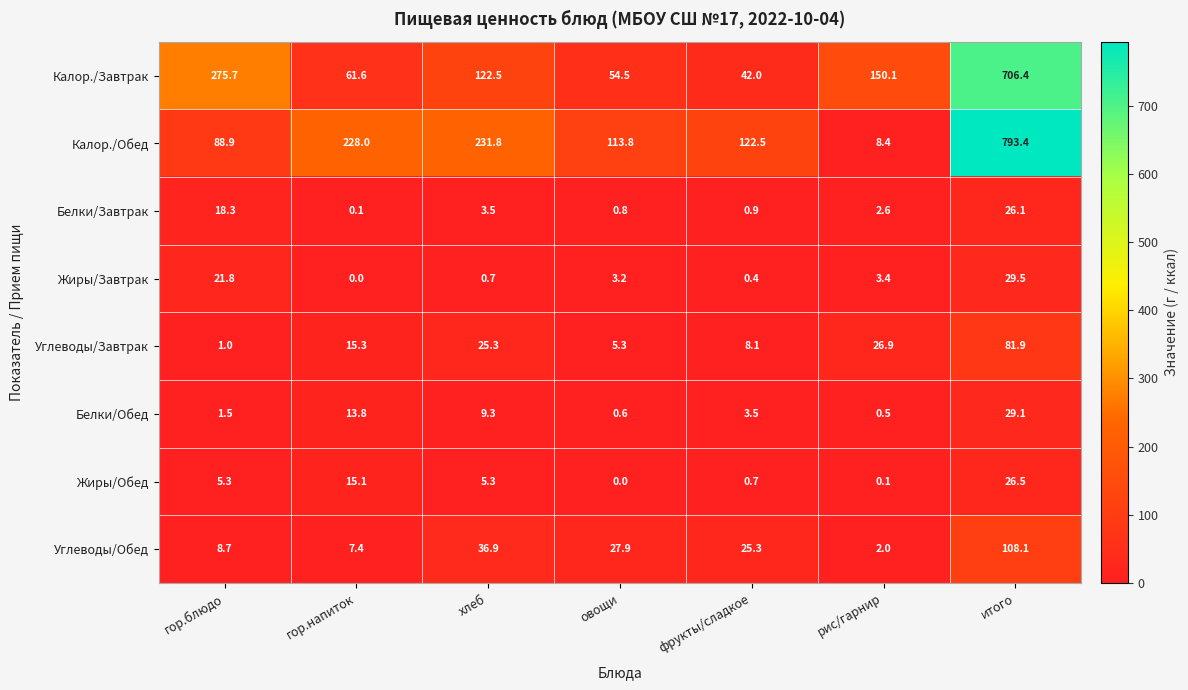

Which series has the largest total across all categories?

Калор./Обед